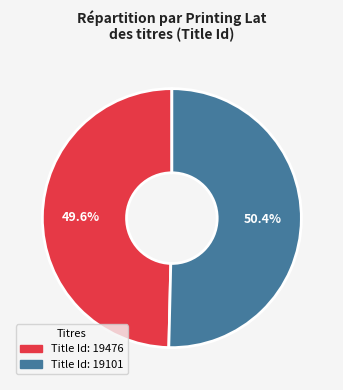

Is there any slice that represents more than half of the pie?

Yes